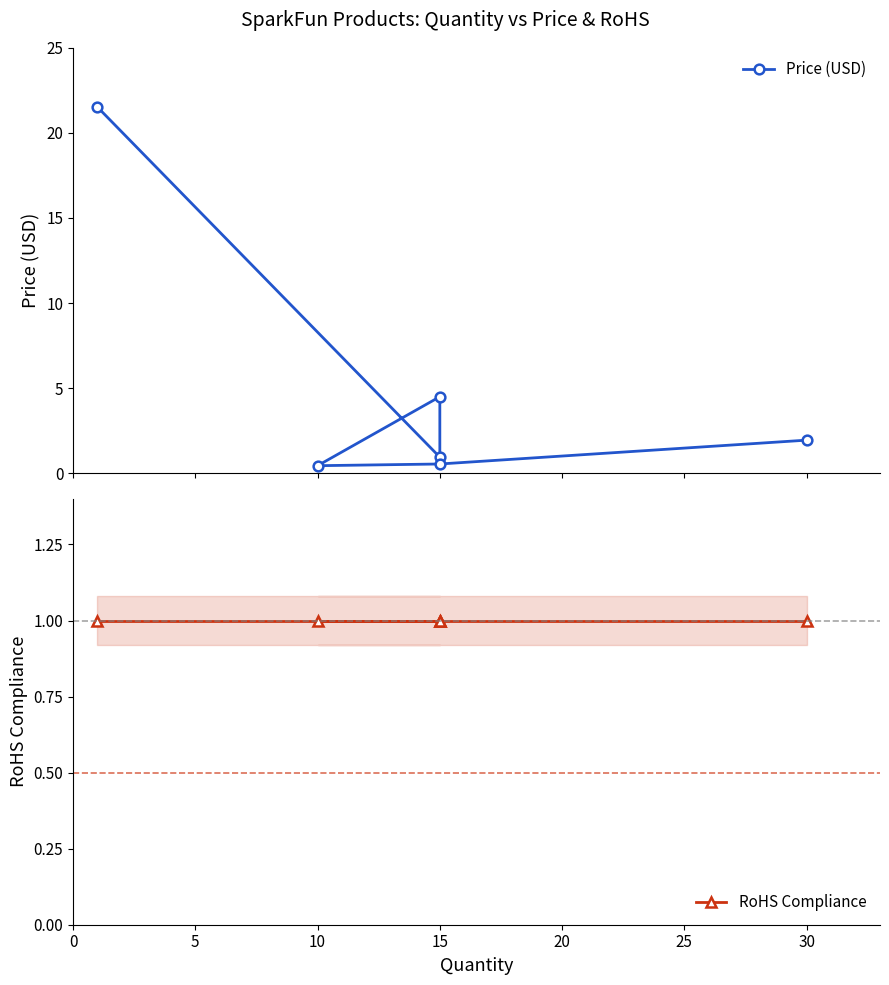

How many times do Price (USD) and RoHS Compliance cross each other?

4